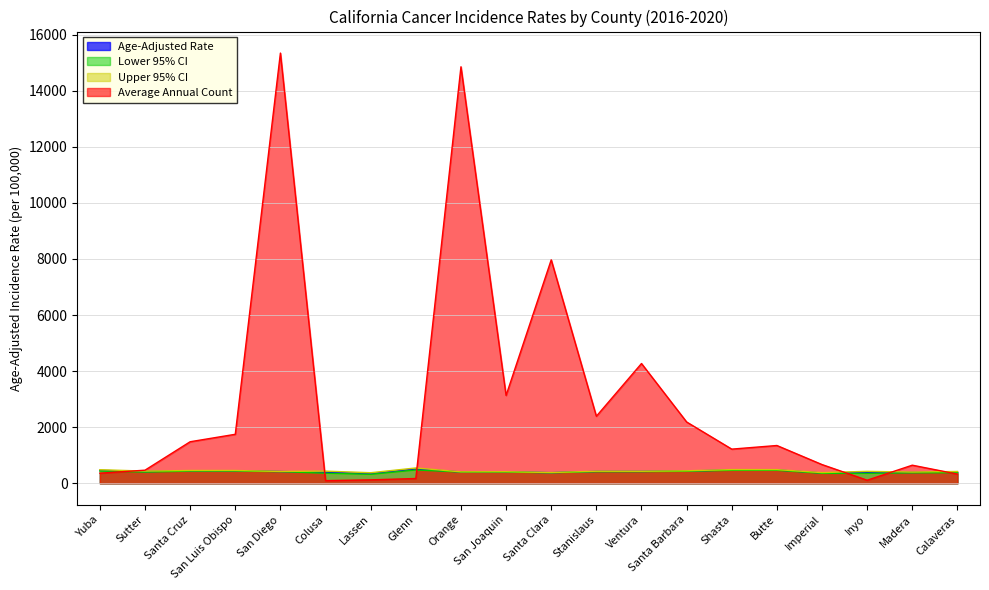

Rank the series by their maximum value, from lowest to highest.

Lower 95% CI, Age-Adjusted Rate, Upper 95% CI, Average Annual Count